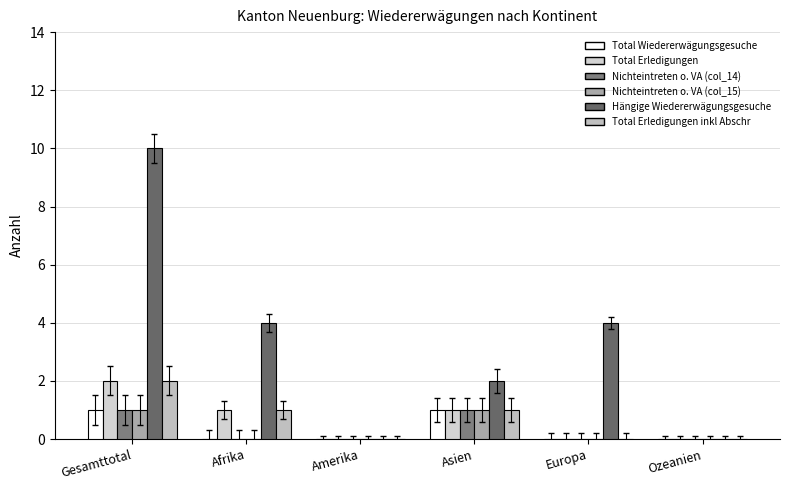

Count the number of data series in this chart.

6